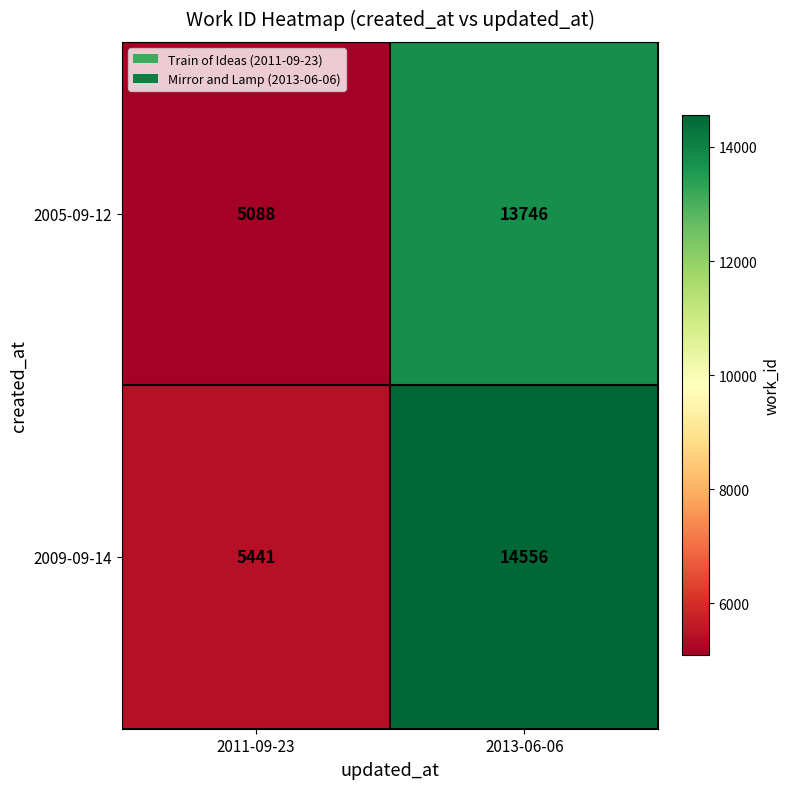

At which category does the chart reach its peak across all series?

2013-06-06